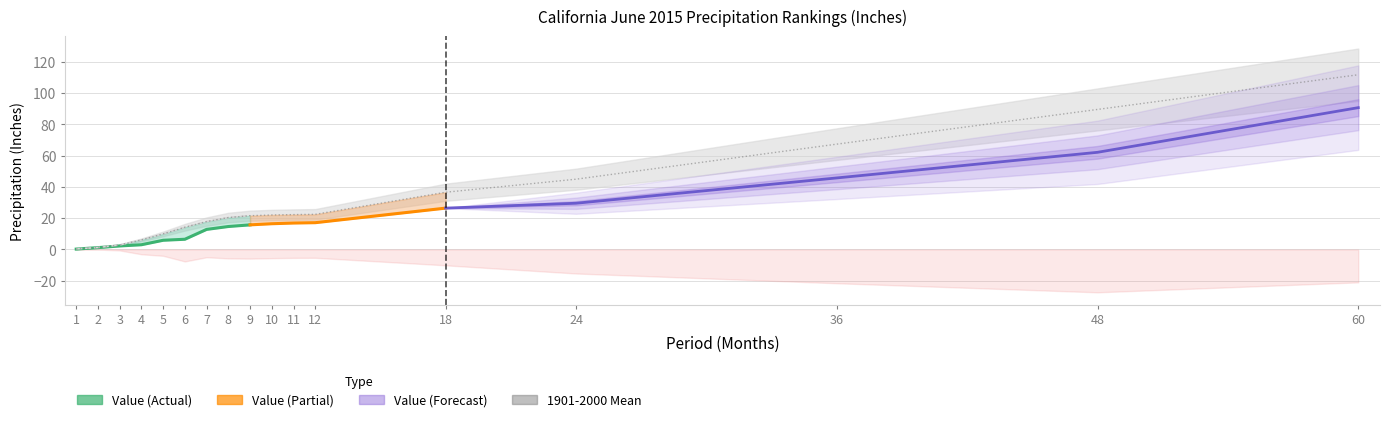

The value of Departure at 24 is -7.5. True or false?

False